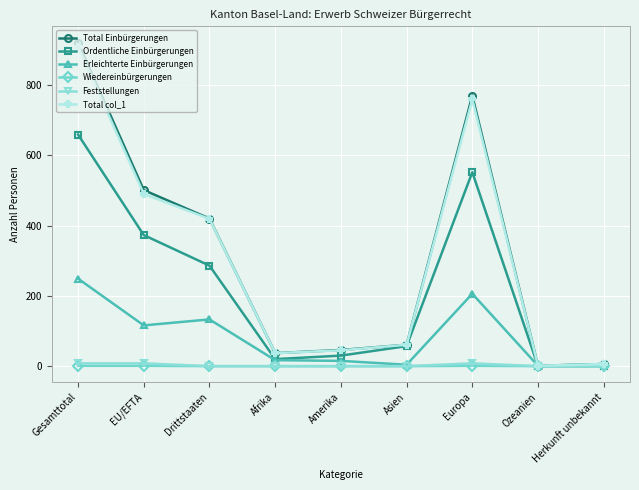

The Total Einbürgerungen series shows 61 at Asien. True or false?

True